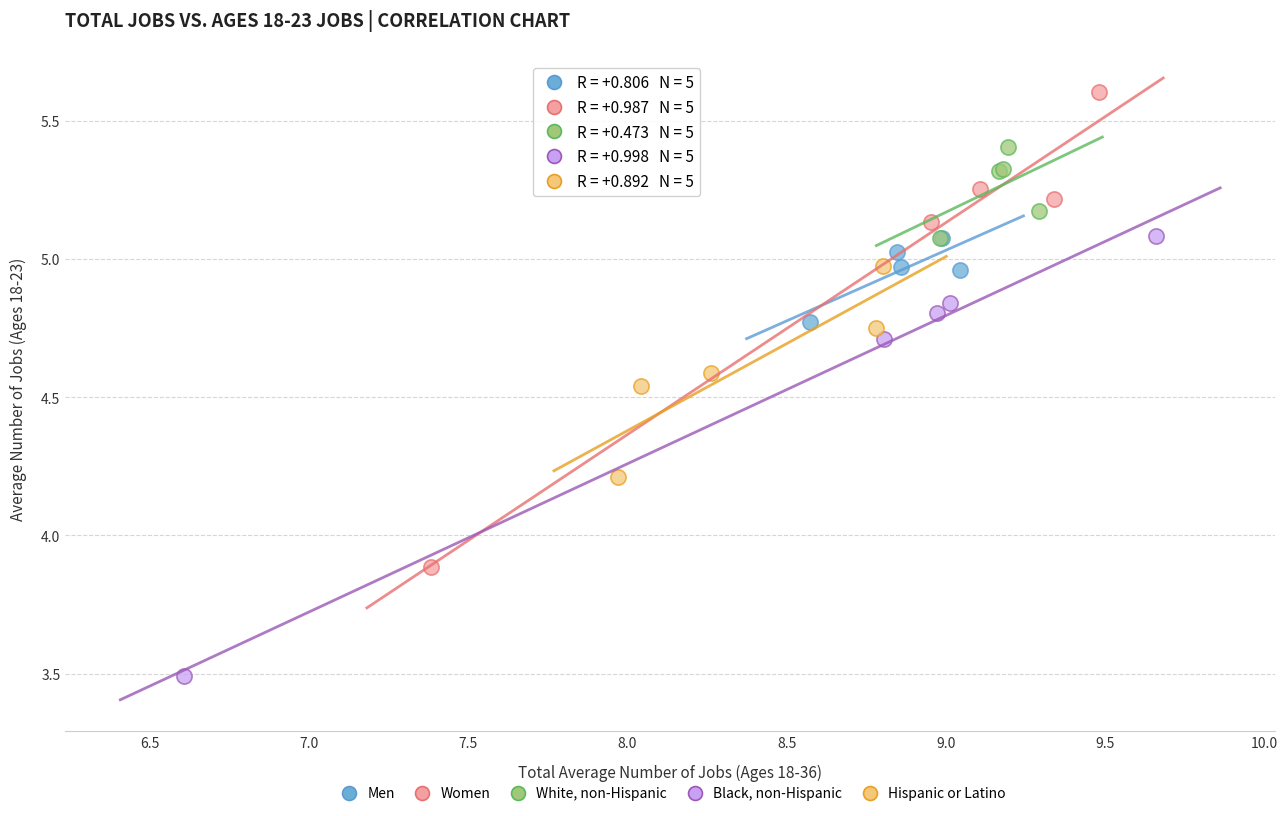

Which series reaches the maximum Y coordinate?

Women